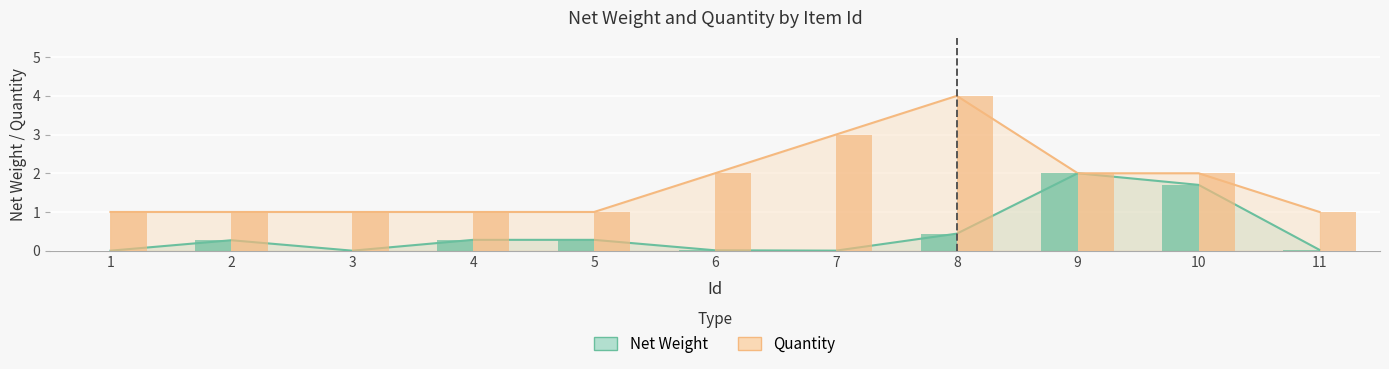

Is the value of Net Weight at 5 greater than the value of Quantity (numeric) at 9?

No